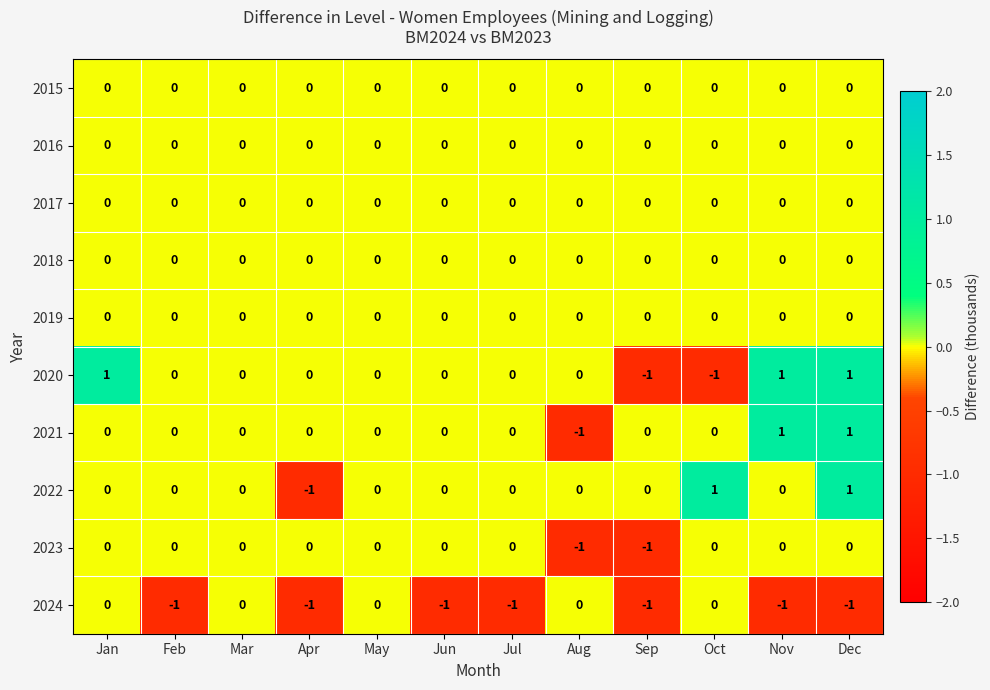

Count the 2020 values in the range 0 to 1.

10